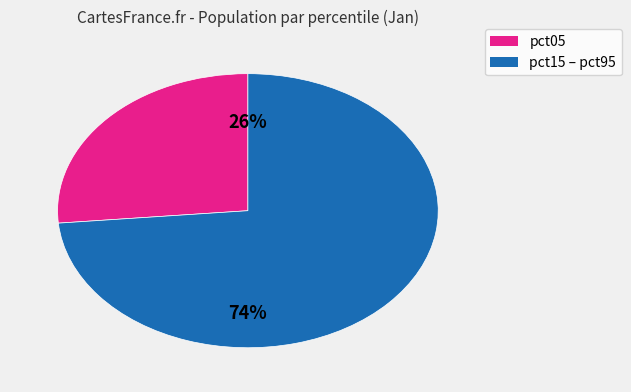

To the nearest percent, what is the average slice percentage?

50%